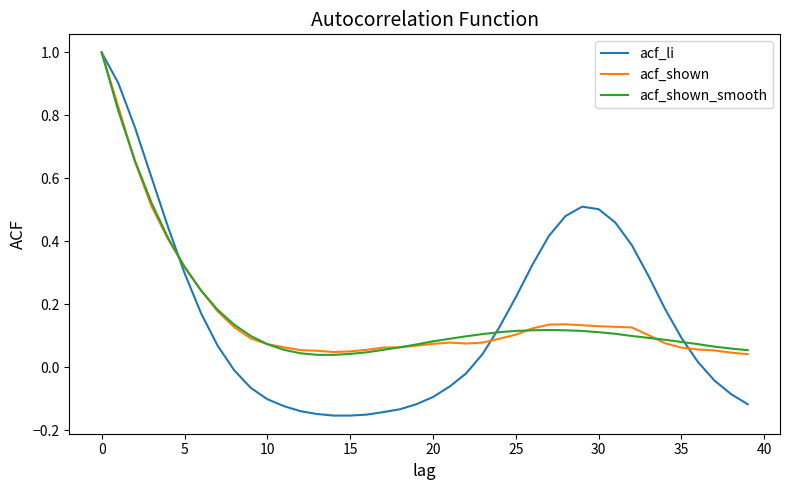

Which series has the largest range (max minus min)?

acf_li